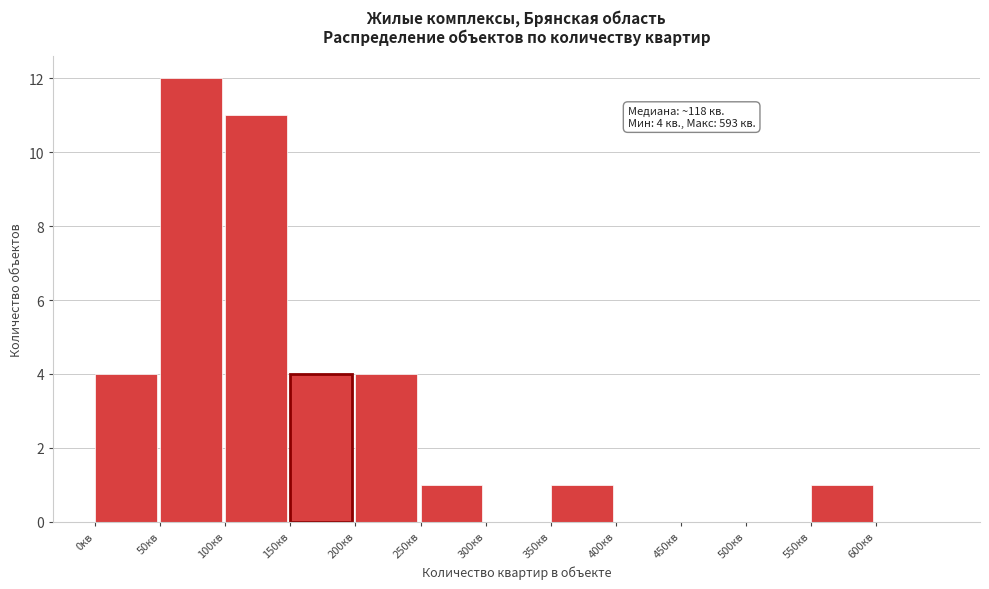

Which range on the x-axis has the tallest bar?

50 to 100